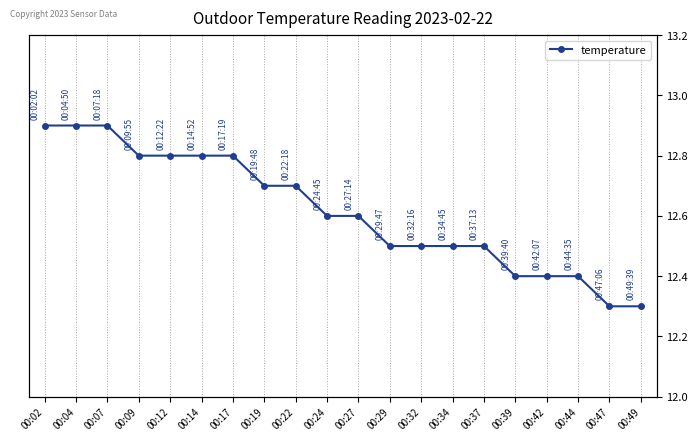

The chart shows a value of 19.9 at 00:22. True or false?

False